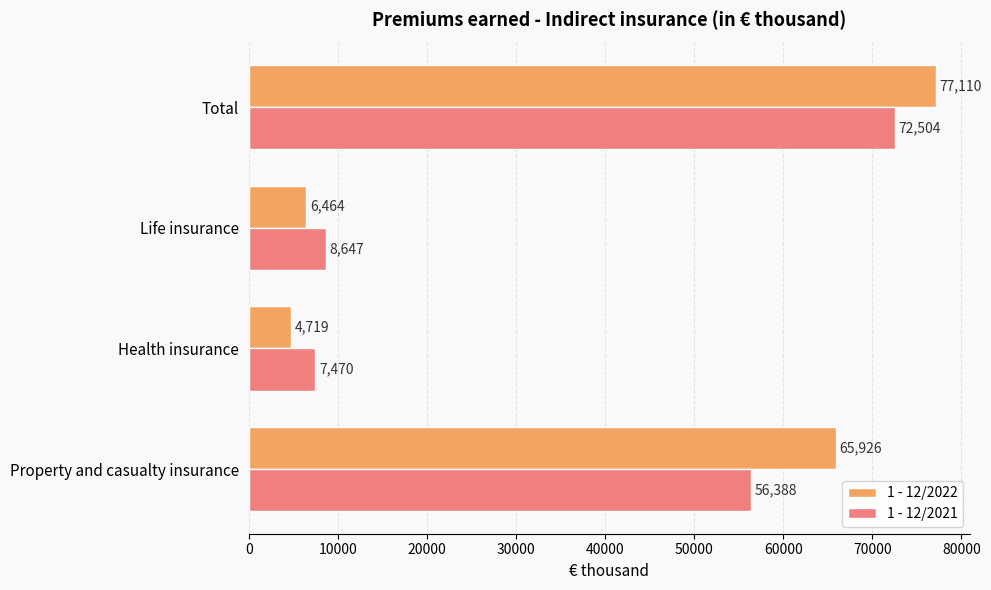

What is the difference between the highest and lowest values at Health insurance?

2751